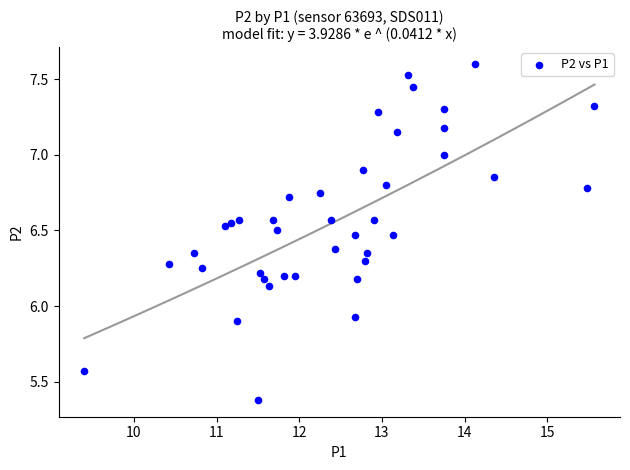

What is the range of Y values (max minus min)?

2.2